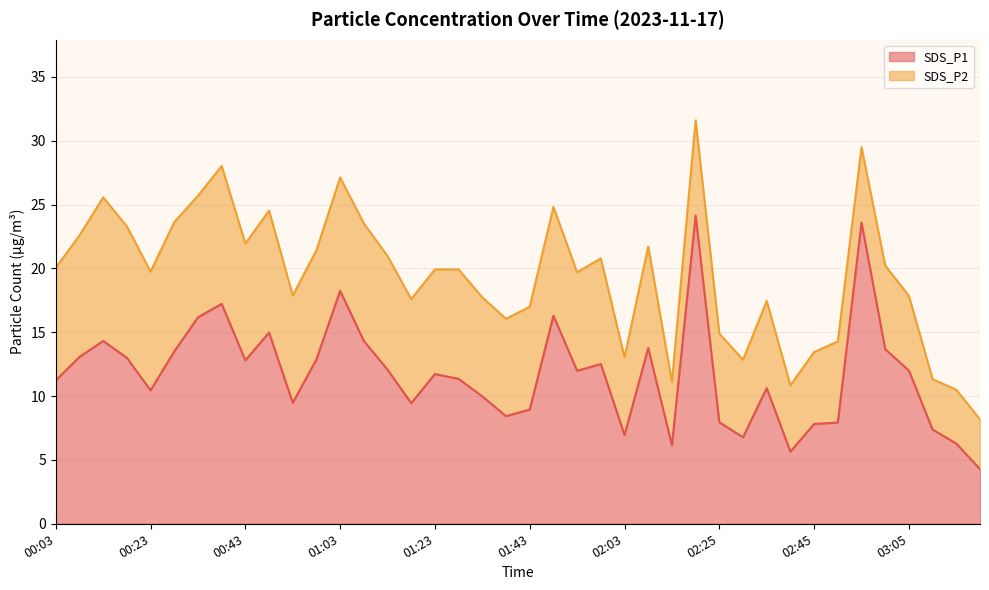

What is the value of the SDS_P2 line point at the 18th from the left?

19.9